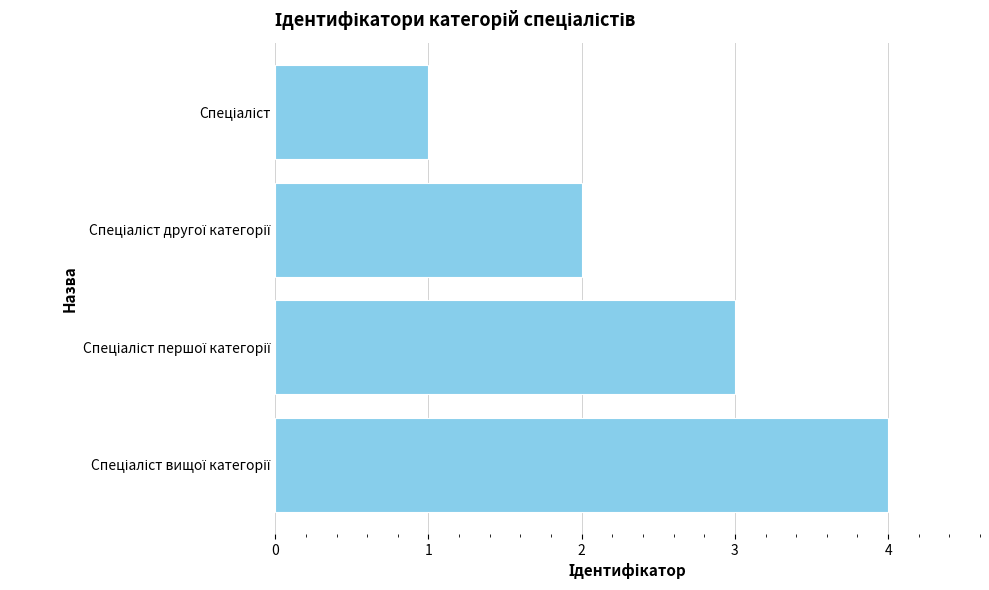

What is the maximum value shown in the chart?

4